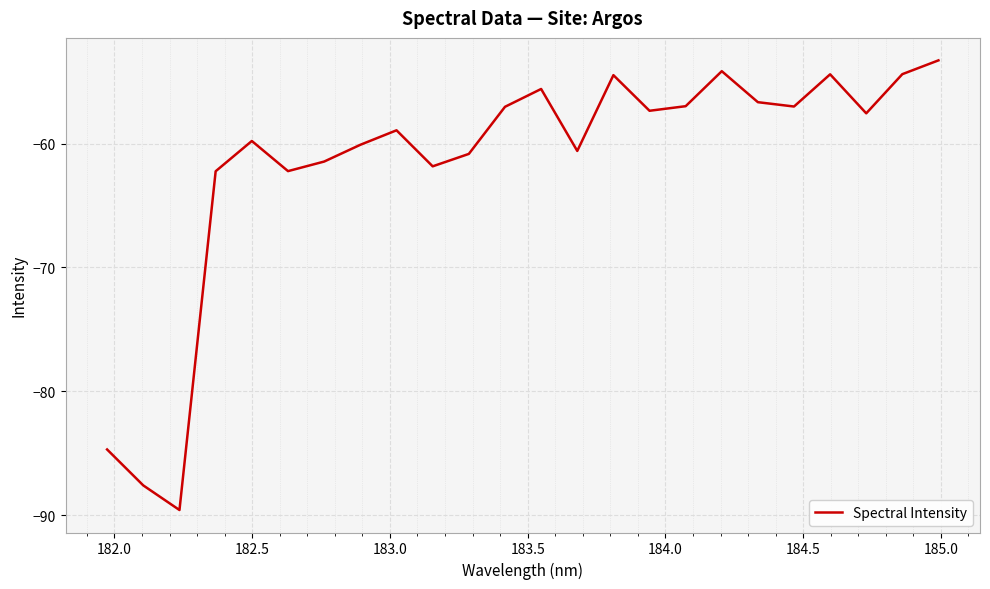

What is the minimum value shown in the chart?

-89.6